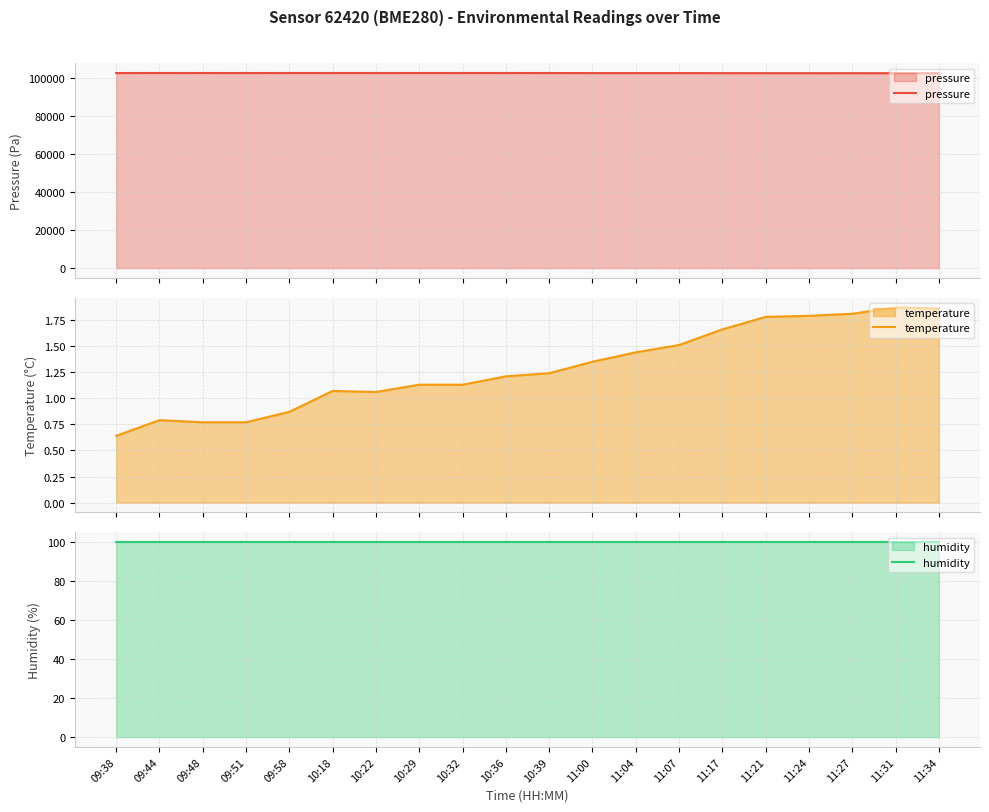

What is the lowest value of the humidity series?

100.0